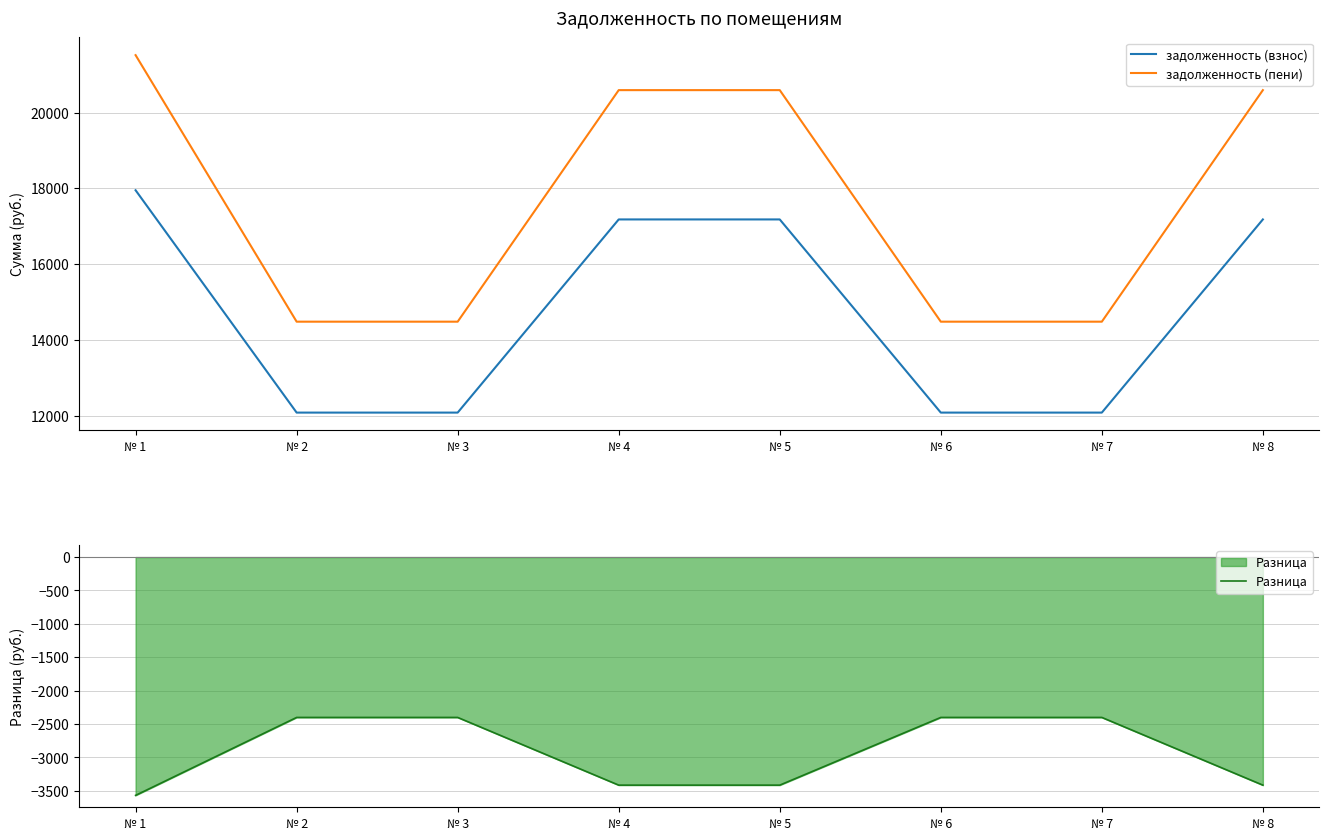

The Разница series shows -5230.9 at № 8. True or false?

False